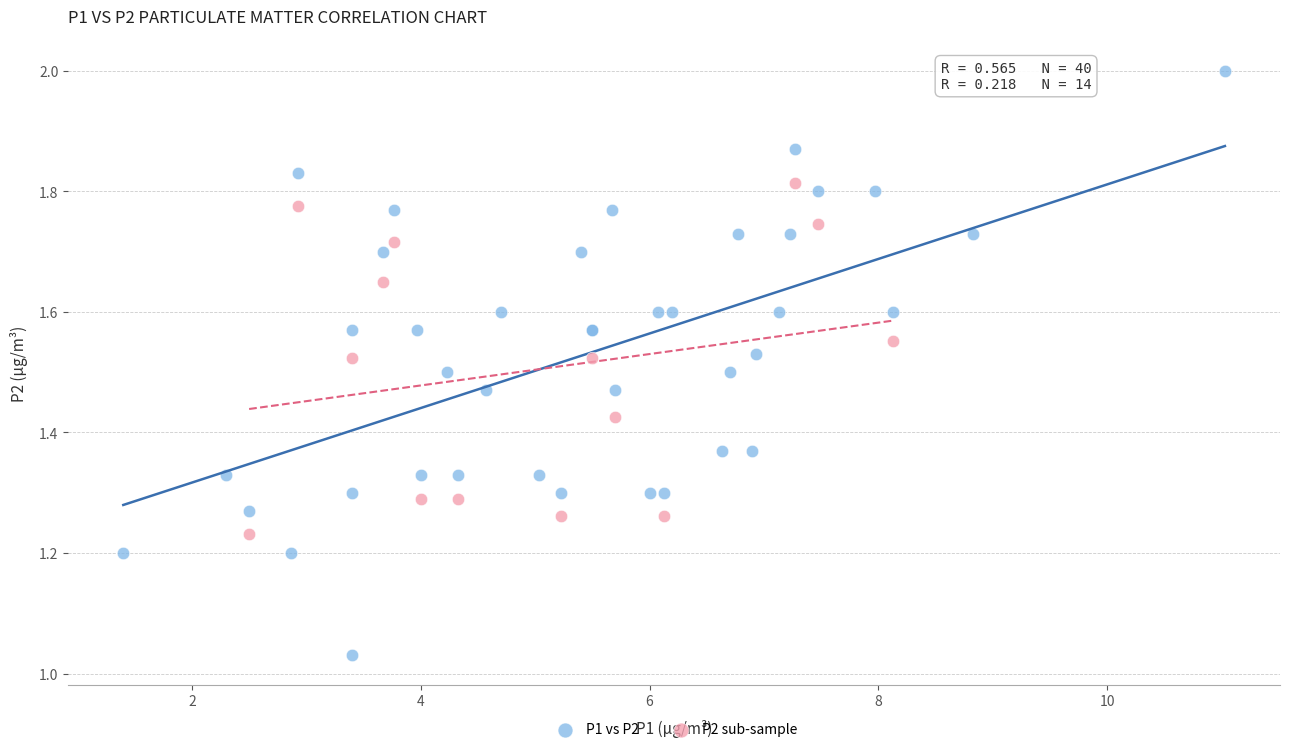

Which series reaches the maximum Y coordinate?

P1 vs P2